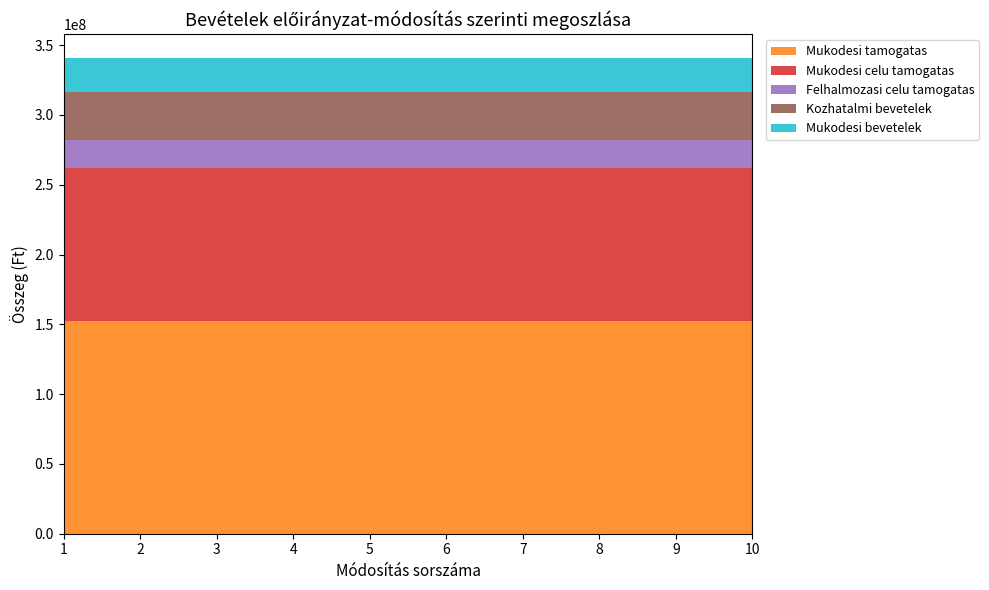

Reading left to right, list all the values displayed in this chart.

Mukodesi tamogatas: 152092627	152092627	152092627	152092627	152092627	152092627	152092627	152092627	152092627	152092627
Mukodesi celu tamogatas: 109552810	109552810	109552810	109552810	109552810	109552810	109552810	109552810	109552810	109552810
Felhalmozasi celu tamogatas: 20420374	20420374	20420374	20420374	20420374	20420374	20420374	20420374	20420374	20420374
Kozhatalmi bevetelek: 34140000	34140000	34140000	34140000	34140000	34140000	34140000	34140000	34140000	34140000
Mukodesi bevetelek: 24547780	24547780	24547780	24547780	24547780	24547780	24547780	24547780	24547780	24547780